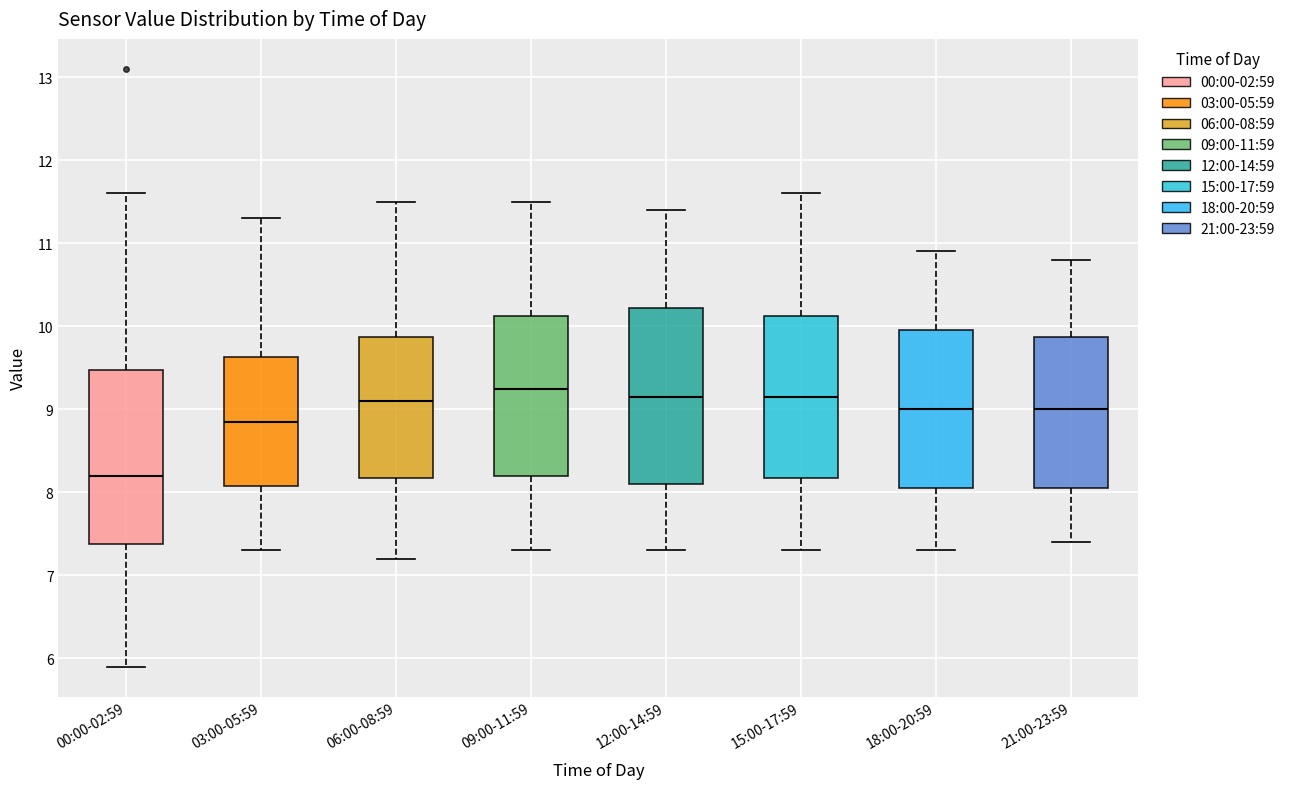

Reading left to right, read every box against the y-axis: the position of its median line, the range the box covers, and the ends of its whiskers. The values are not printed on the chart, so give them approximately, as read against the axis.

00:00-02:59: median 8.2, box 7.4 to 9.5, whiskers 5.9 to 11.6
03:00-05:59: median 8.9, box 8.1 to 9.6, whiskers 7.3 to 11.3
06:00-08:59: median 9.1, box 8.2 to 9.9, whiskers 7.2 to 11.5
09:00-11:59: median 9.3, box 8.2 to 10.1, whiskers 7.3 to 11.5
12:00-14:59: median 9.2, box 8.1 to 10.2, whiskers 7.3 to 11.4
15:00-17:59: median 9.2, box 8.2 to 10.1, whiskers 7.3 to 11.6
18:00-20:59: median 9.0, box 8.1 to 10.0, whiskers 7.3 to 10.9
21:00-23:59: median 9.0, box 8.1 to 9.9, whiskers 7.4 to 10.8